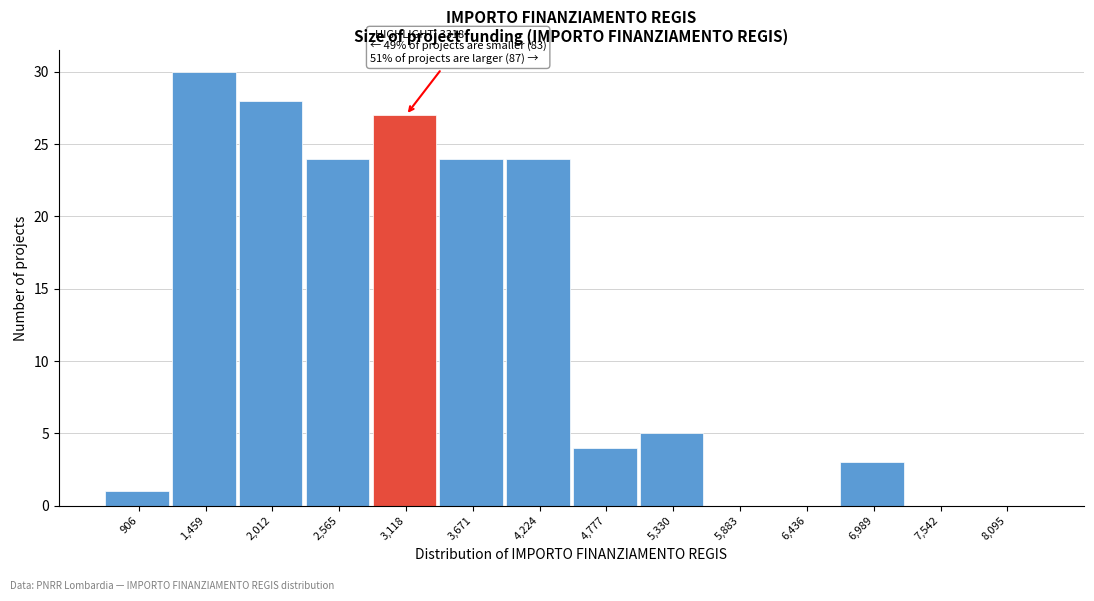

Reading left to right, transcribe all the data shown in this chart.

906=1	1,459=30	2,012=28	2,565=24	3,118=27	3,671=24	4,224=24	4,777=4	5,330=5	5,883=0	6,436=0	6,989=3	7,542=0	8,095=0